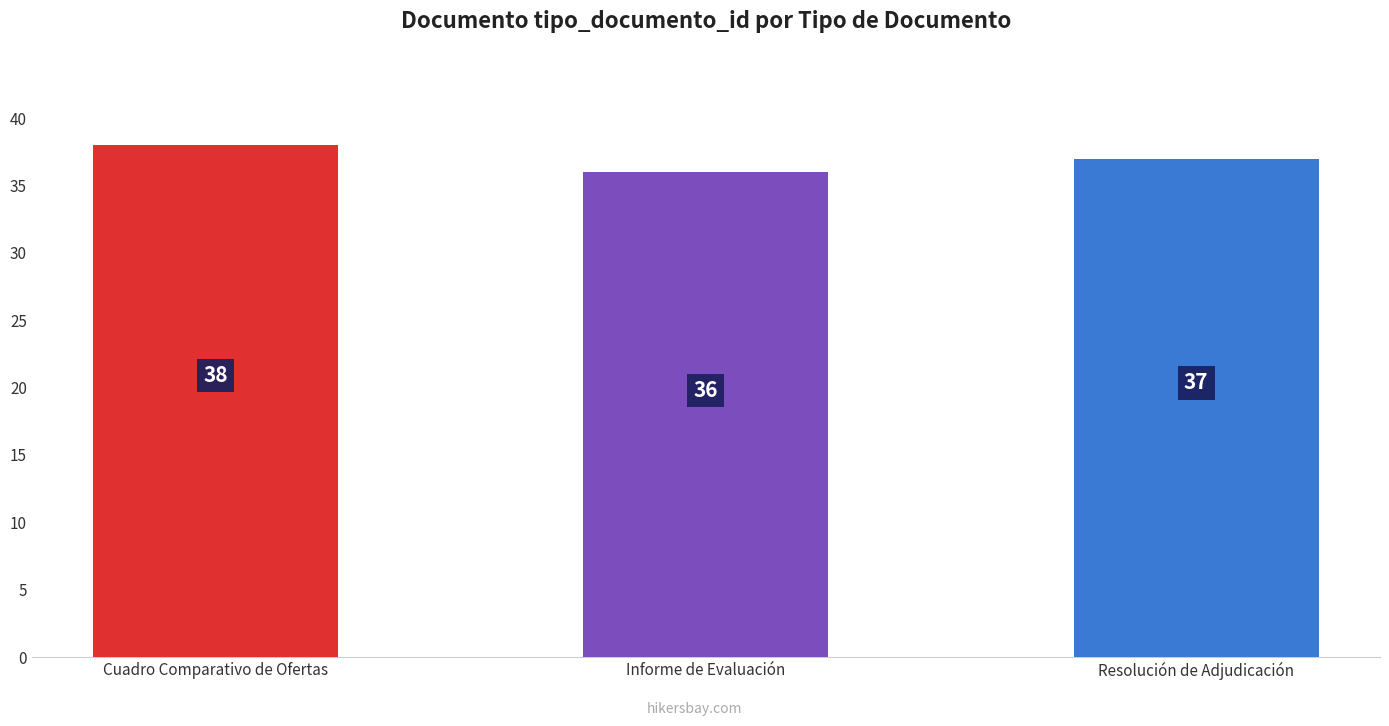

Reading left to right, extract all data points from this chart.

38	36	37